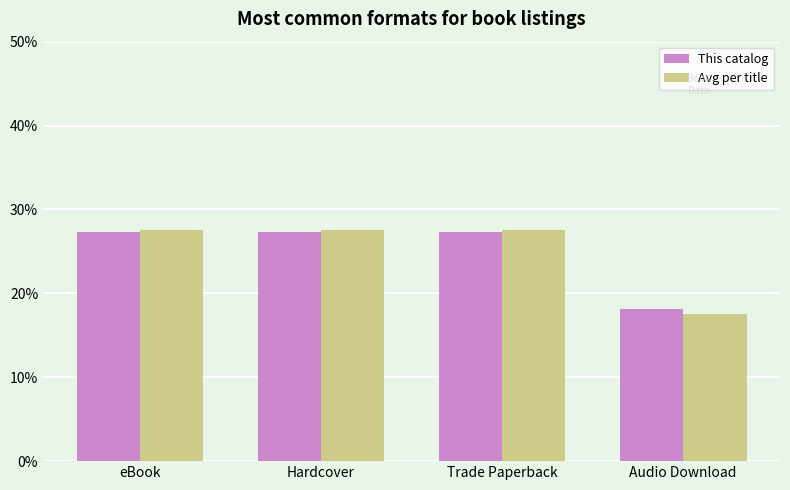

Rank the series at Audio Download from lowest to highest value.

Avg per title, This catalog